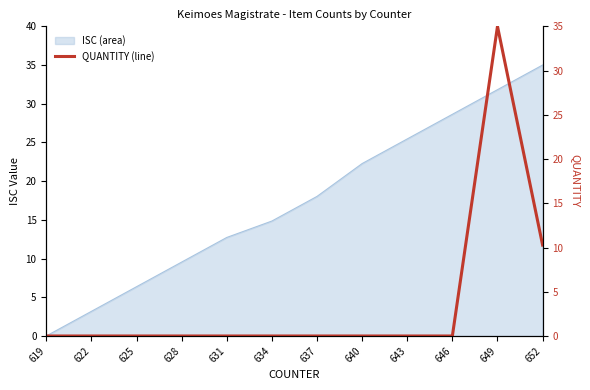

Is it true that the value at 646 is -21.5?

False